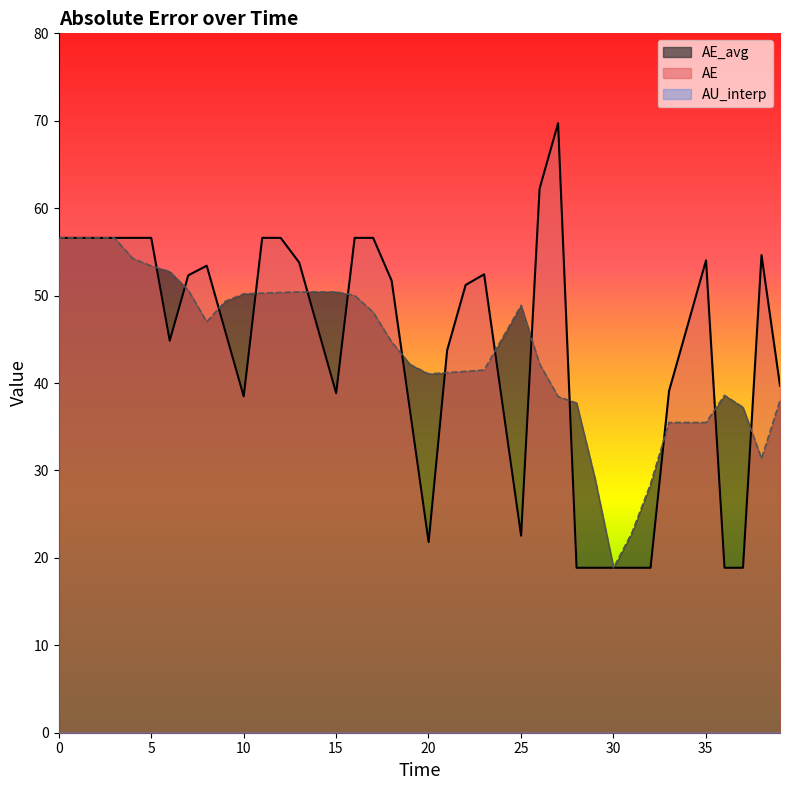

What is the minimum value shown in the chart?

0.0